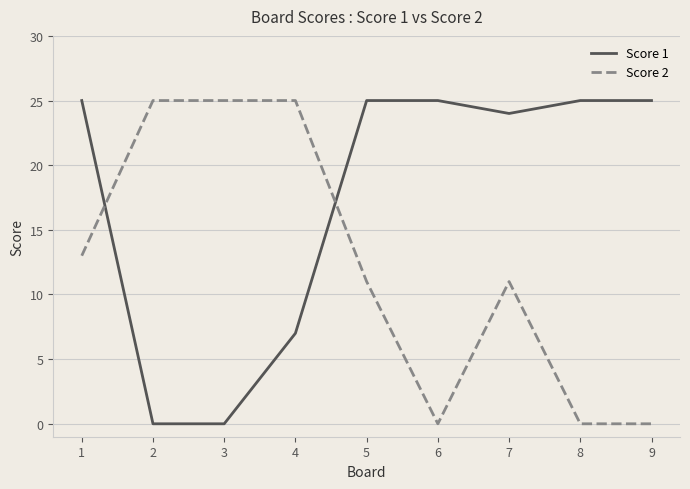

Rank the series by their average value, from highest to lowest.

Score 1, Score 2